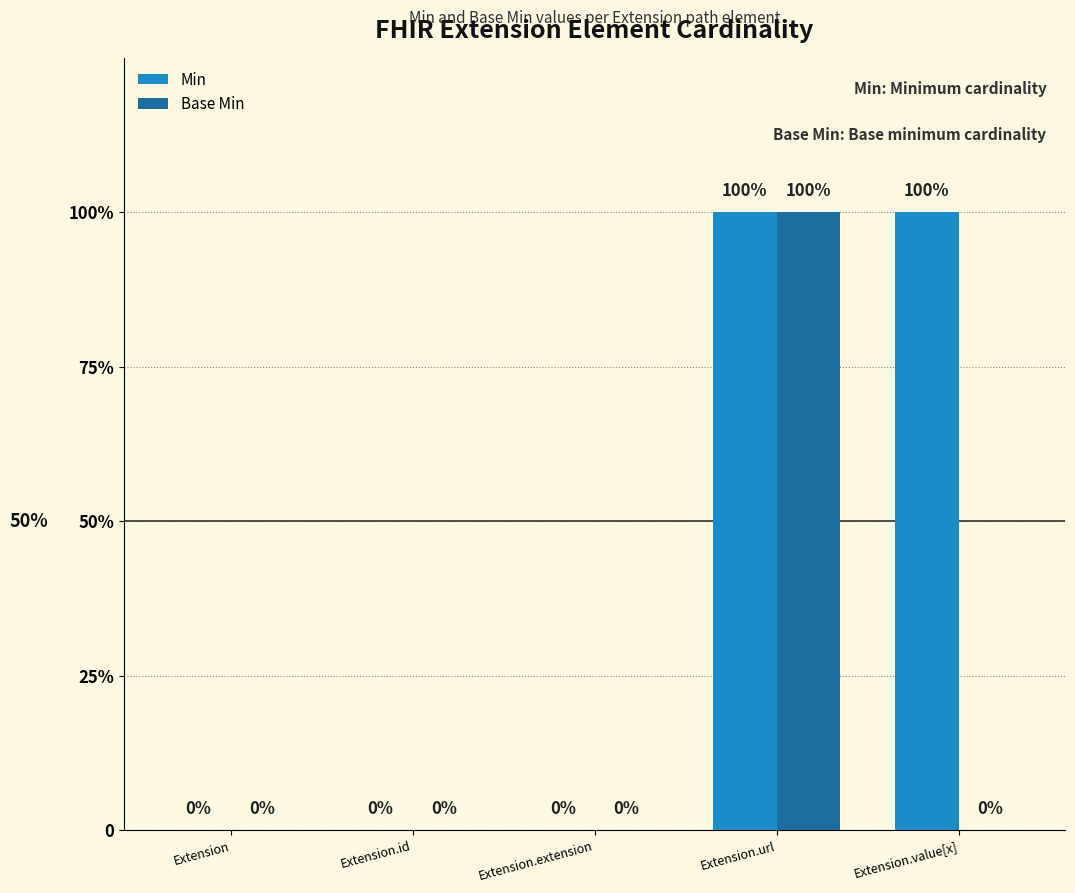

Reading left to right, transcribe all the data shown in this chart.

Min: Extension=0	Extension.id=0	Extension.extension=0	Extension.url=1	Extension.value[x]=1
Base Min: Extension=0	Extension.id=0	Extension.extension=0	Extension.url=1	Extension.value[x]=0